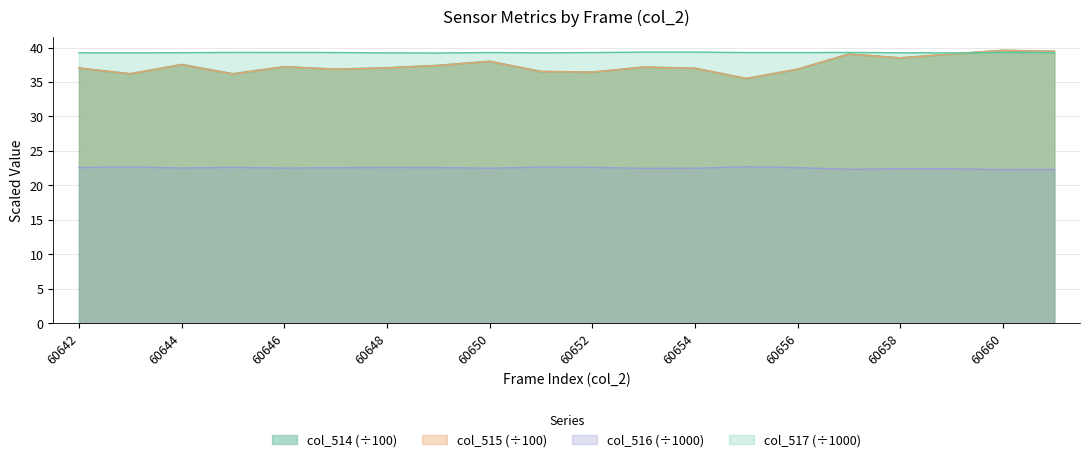

Reading left to right, extract all data points from this chart.

col_516: 60642=22.6	60643=22.7	60644=22.5	60645=22.6	60646=22.5	60647=22.6	60648=22.6	60649=22.6	60650=22.5	60651=22.6	60652=22.6	60653=22.5	60654=22.5	60655=22.7	60656=22.6	60657=22.3	60658=22.4	60659=22.4	60660=22.3	60661=22.3
col_517: 60642=39.2	60643=39.2	60644=39.3	60645=39.3	60646=39.3	60647=39.3	60648=39.2	60649=39.2	60650=39.3	60651=39.2	60652=39.3	60653=39.3	60654=39.3	60655=39.3	60656=39.3	60657=39.3	60658=39.2	60659=39.2	60660=39.3	60661=39.3
col_514: 60642=37.0	60643=36.2	60644=37.5	60645=36.2	60646=37.2	60647=36.9	60648=37.1	60649=37.4	60650=38.0	60651=36.5	60652=36.4	60653=37.2	60654=37.0	60655=35.5	60656=36.9	60657=39.1	60658=38.5	60659=39.1	60660=39.6	60661=39.5
col_515: 60642=37.0	60643=36.2	60644=37.5	60645=36.2	60646=37.2	60647=36.9	60648=37.0	60649=37.4	60650=38.0	60651=36.5	60652=36.4	60653=37.2	60654=37.0	60655=35.5	60656=36.9	60657=39.0	60658=38.5	60659=39.1	60660=39.6	60661=39.5